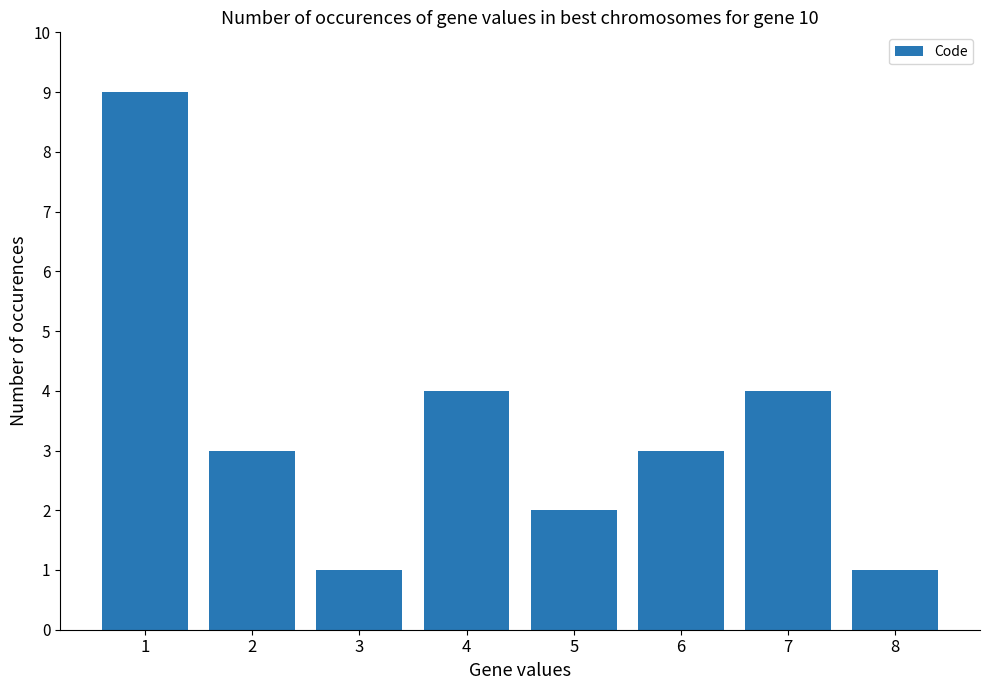

What is the sum of all values?

27